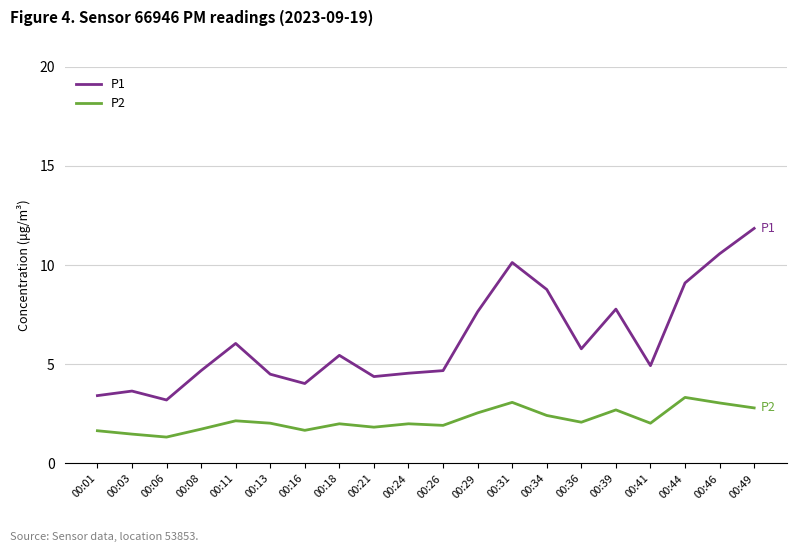

Does the chart display data point markers on the line(s)?

No